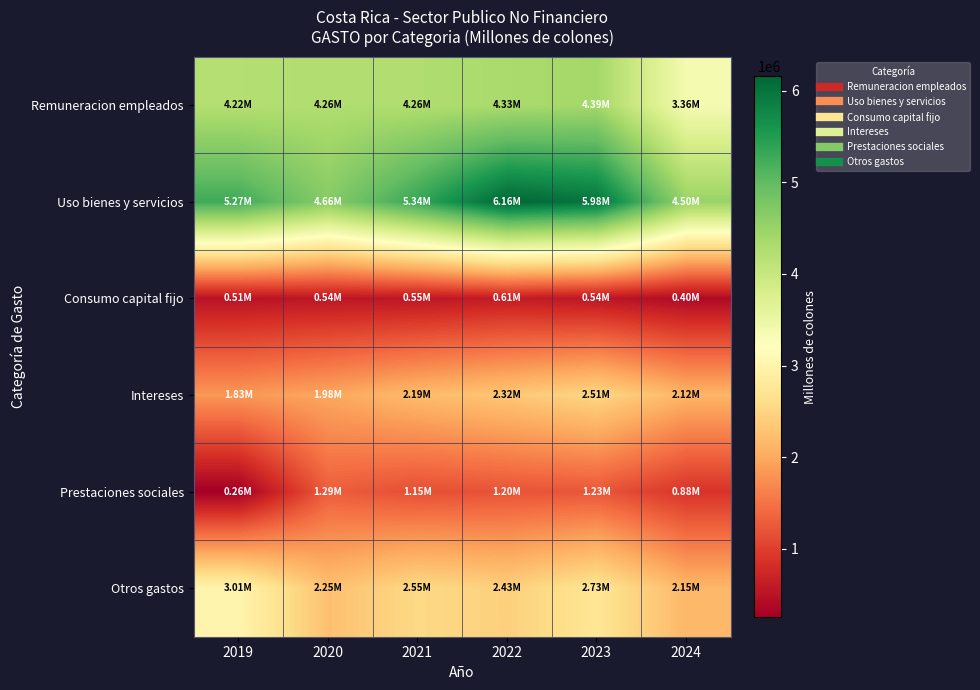

Reading left to right, what are all the values shown in this chart?

Remuneracion empleados: 2019=4218139.4	2020=4261135.1	2021=4261925.4	2022=4332413.6	2023=4393359.8	2024=3355907.7
Uso bienes y servicios: 2019=5266575.8	2020=4664049.5	2021=5341968.3	2022=6156587.5	2023=5982874.1	2024=4500762.9
Consumo capital fijo: 2019=505509.3	2020=542706.2	2021=549592.5	2022=611233.8	2023=543609.4	2024=398921.7
Intereses: 2019=1831876.6	2020=1980410.7	2021=2185693.7	2022=2320434.4	2023=2514102.8	2024=2115976.5
Prestaciones sociales: 2019=255344.5	2020=1293171.8	2021=1149916.2	2022=1195703.0	2023=1226842.1	2024=877903.7
Otros gastos: 2019=3012487.6	2020=2249530.1	2021=2548031.4	2022=2433114.5	2023=2733836.6	2024=2148026.0